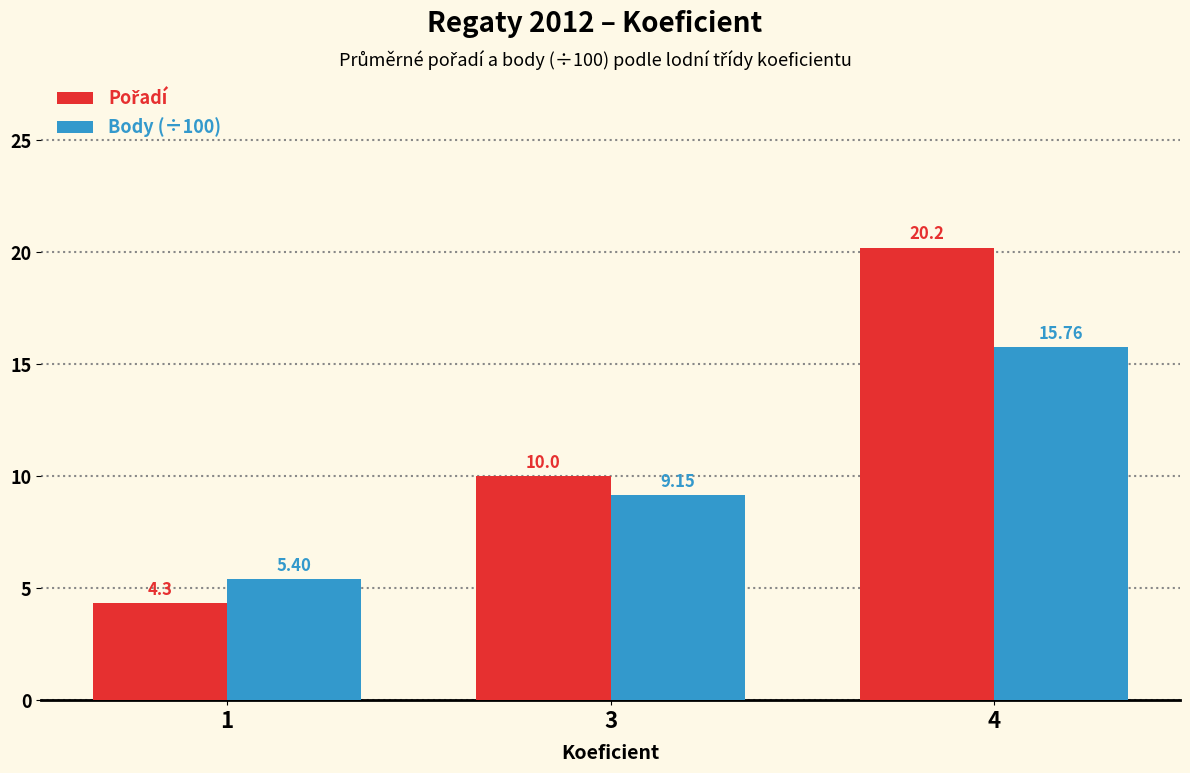

What is the difference between the highest and lowest values at 1?

1.1